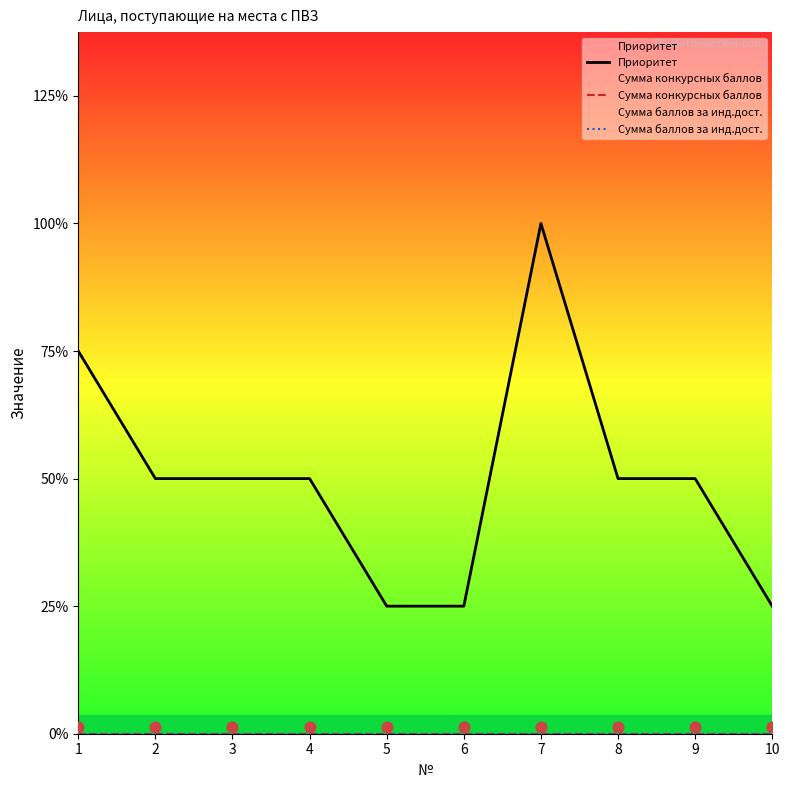

What are all the series names shown in the legend?

Приоритет, Сумма конкурсных баллов, Сумма баллов за инд.дост.